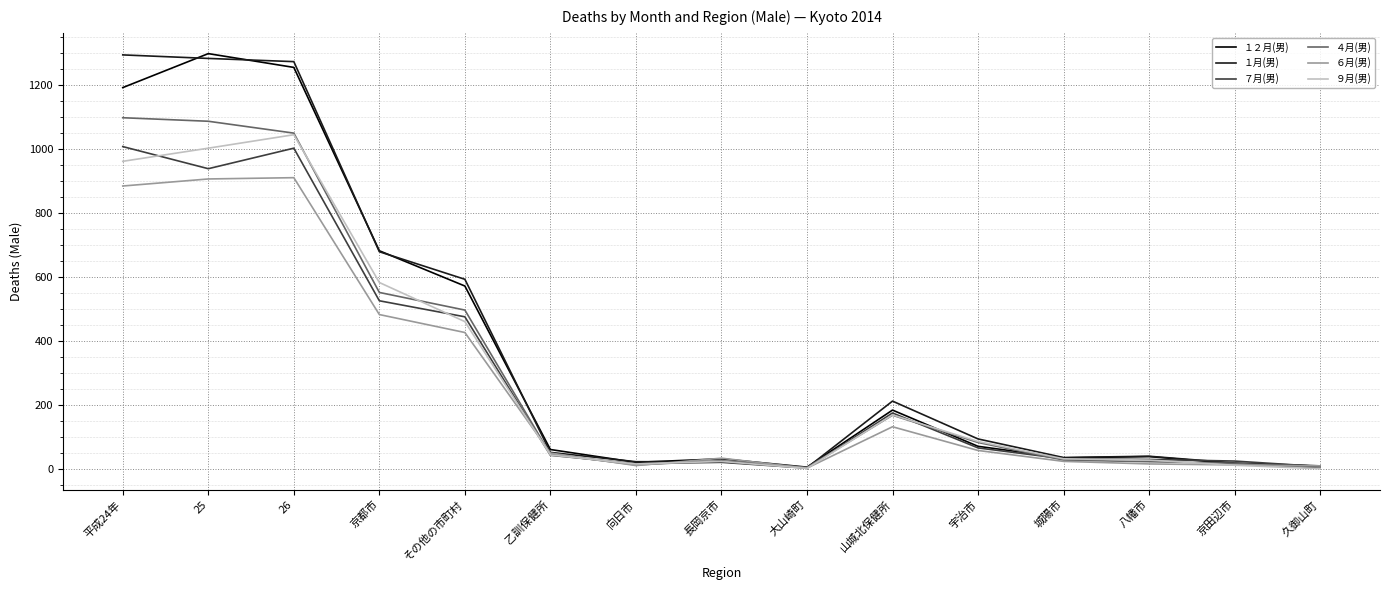

What is the maximum value for ４月(男)?

1097